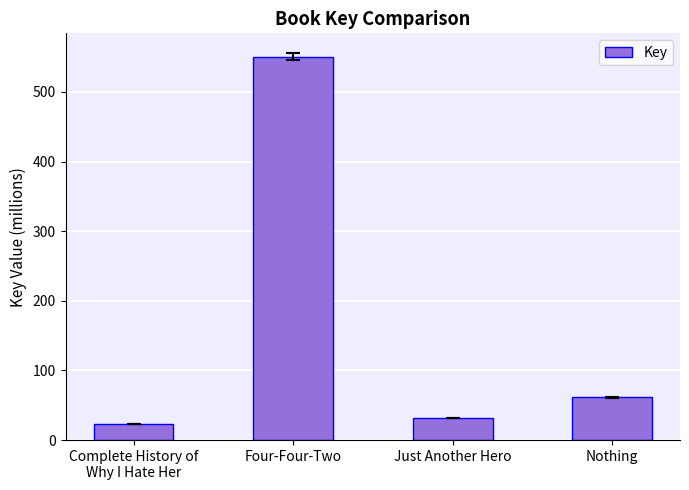

Are the bars grouped side by side (vs. stacked)?

No